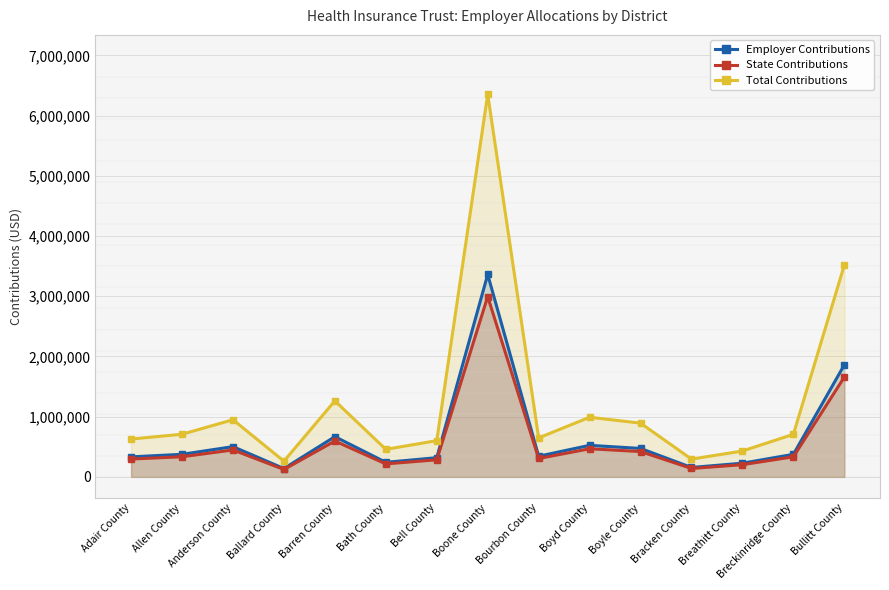

What is the difference between the Total Contributions values at Breathitt County and Boyd County?

560667